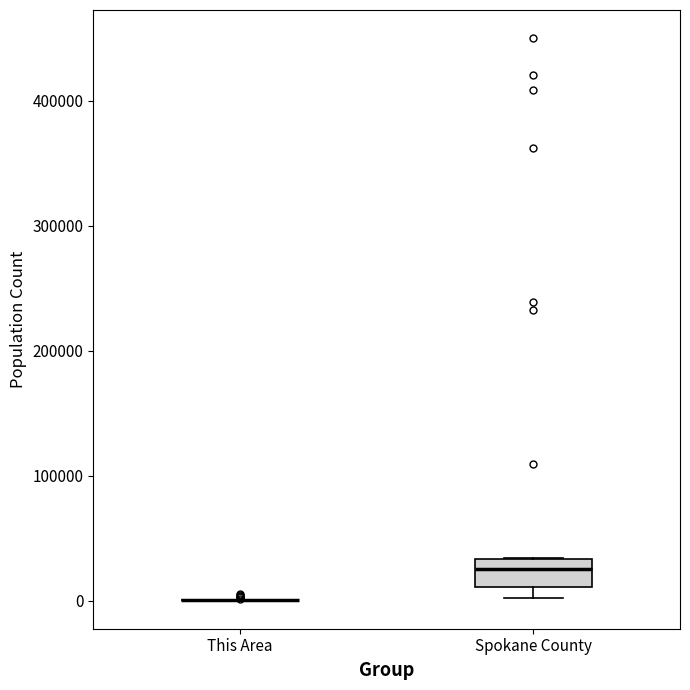

Which box is the tallest, from its lower edge to its upper edge?

Spokane County